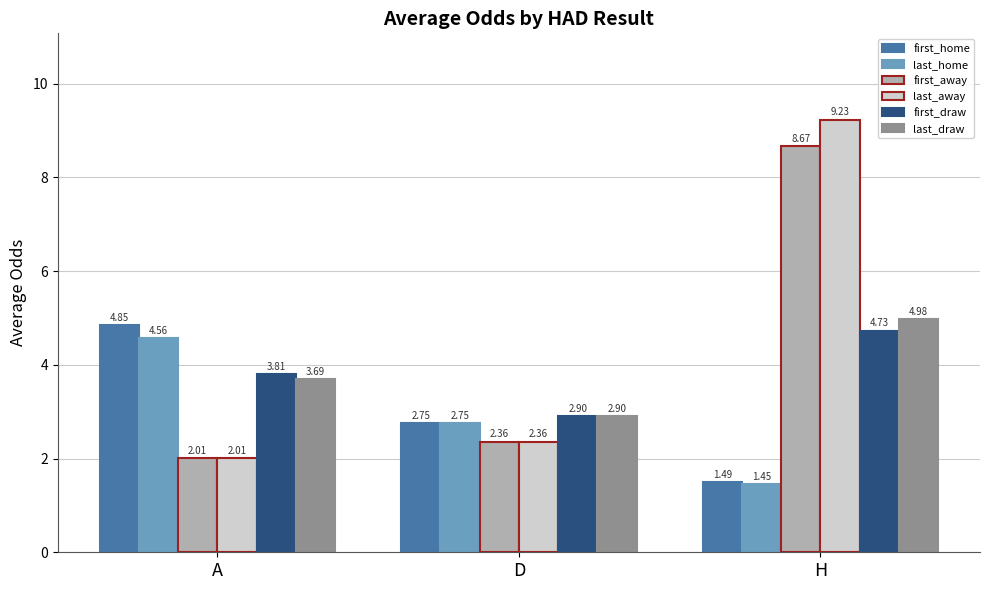

Where does the last_home series first go above 2?

A